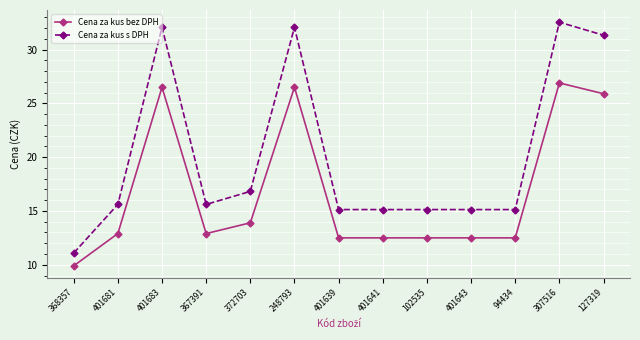

True or false: Cena za kus s DPH has a value of 5.3 at 401639.

False